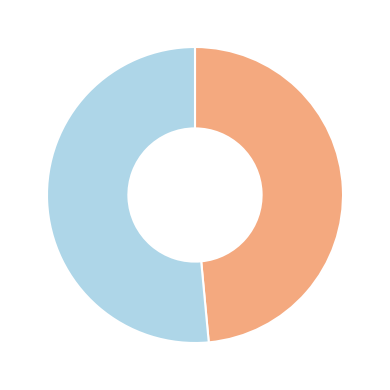

Is there any slice that represents more than half of the pie?

Yes